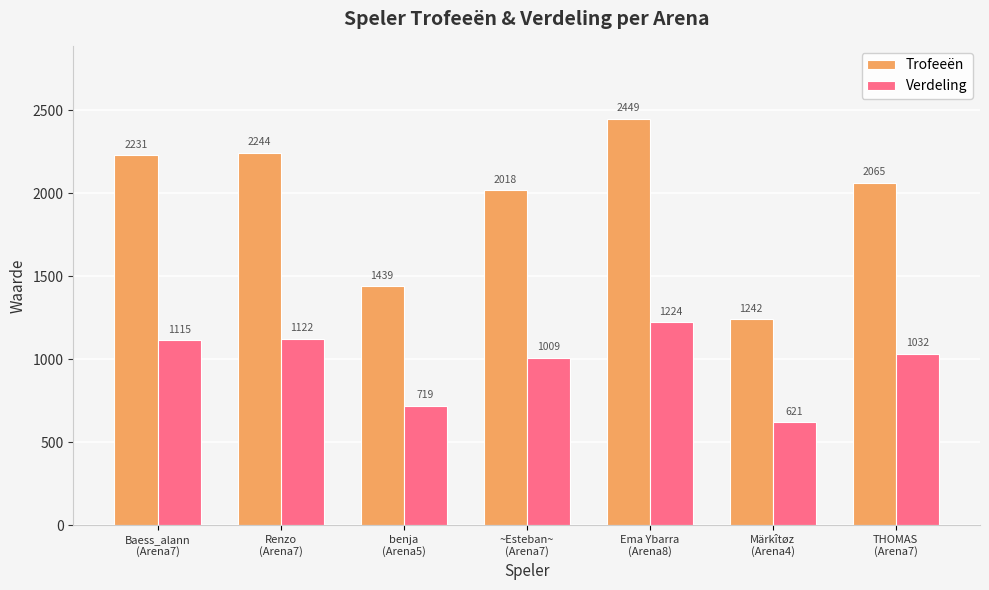

What is the average value of the Trofeeën series?

1955